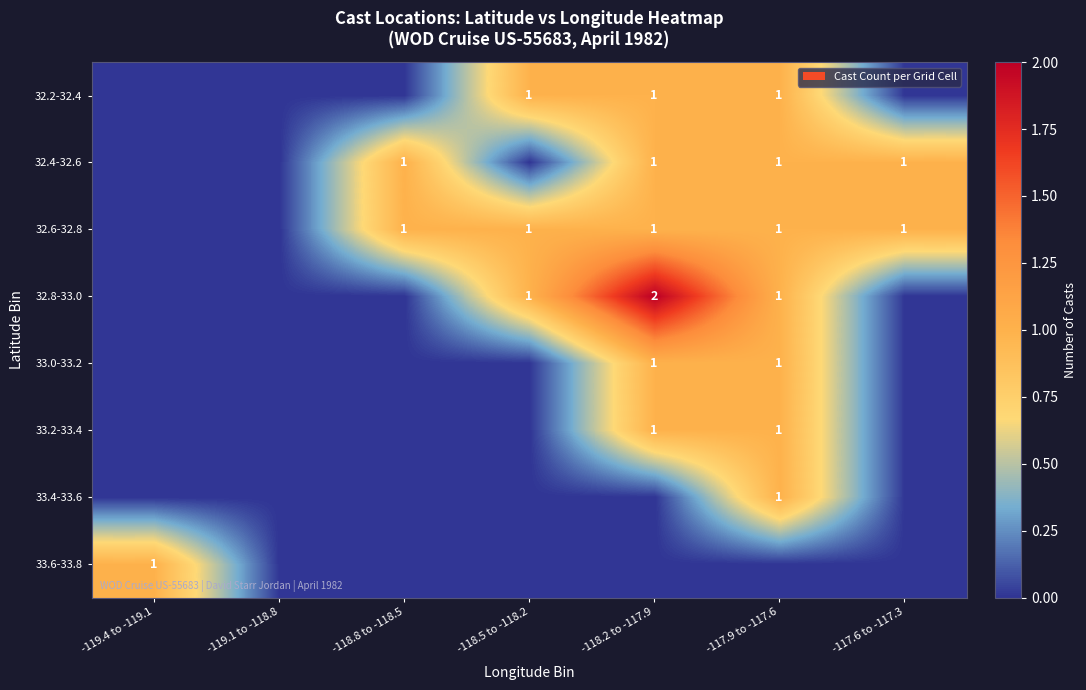

Is it true that 32.4-32.6 equals 2 at -118.2 to -117.9?

False